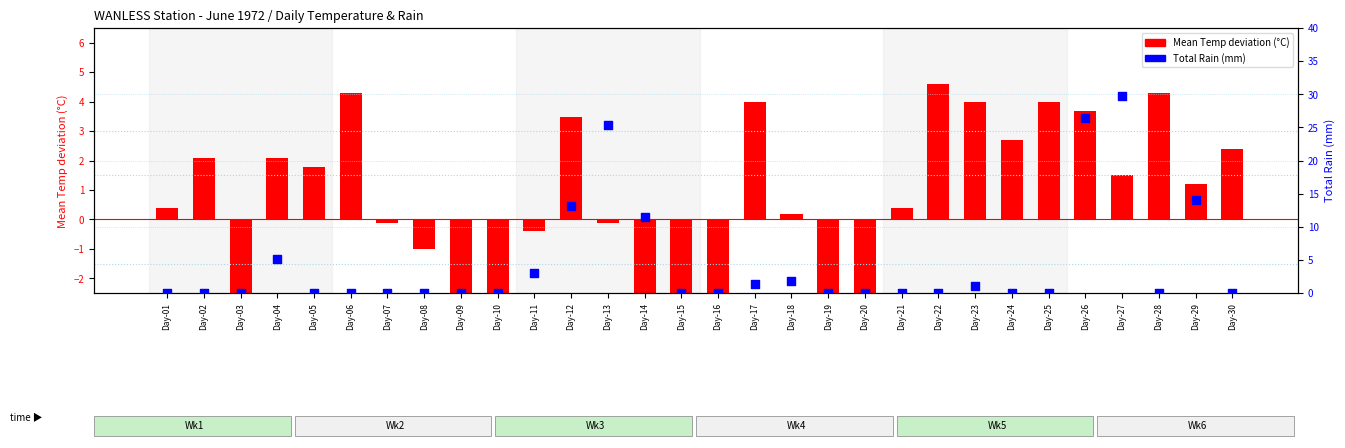

What are all the series names shown in the legend?

Mean Temp deviation (°C), Total Rain (mm)